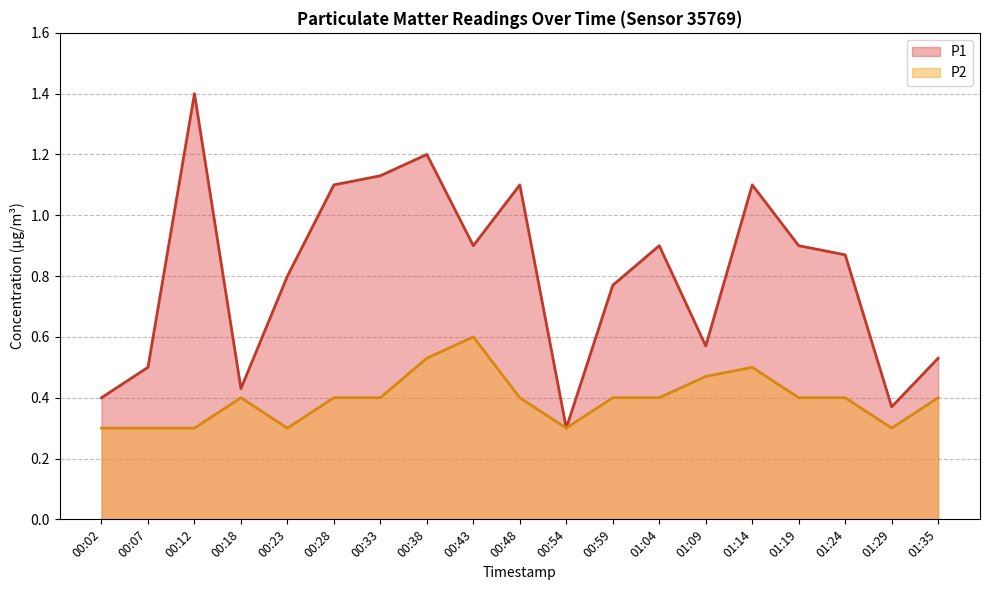

The value of P1 at 01:19 is 0.3. True or false?

False